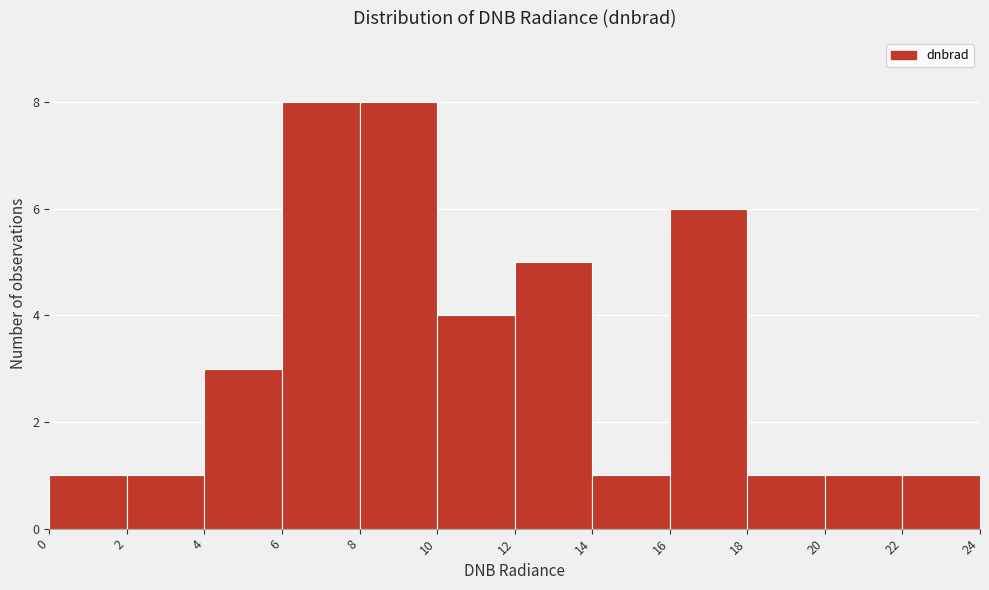

Reading left to right, list every bar in this chart as the range it spans on the x-axis followed by its height. The values are not printed on the chart, so give them approximately, as read against the axis.

0 to 2: 1
2 to 4: 1
4 to 6: 3
6 to 8: 8
8 to 10: 8
10 to 12: 4
12 to 14: 5
14 to 16: 1
16 to 18: 6
18 to 20: 1
20 to 22: 1
22 to 24: 1